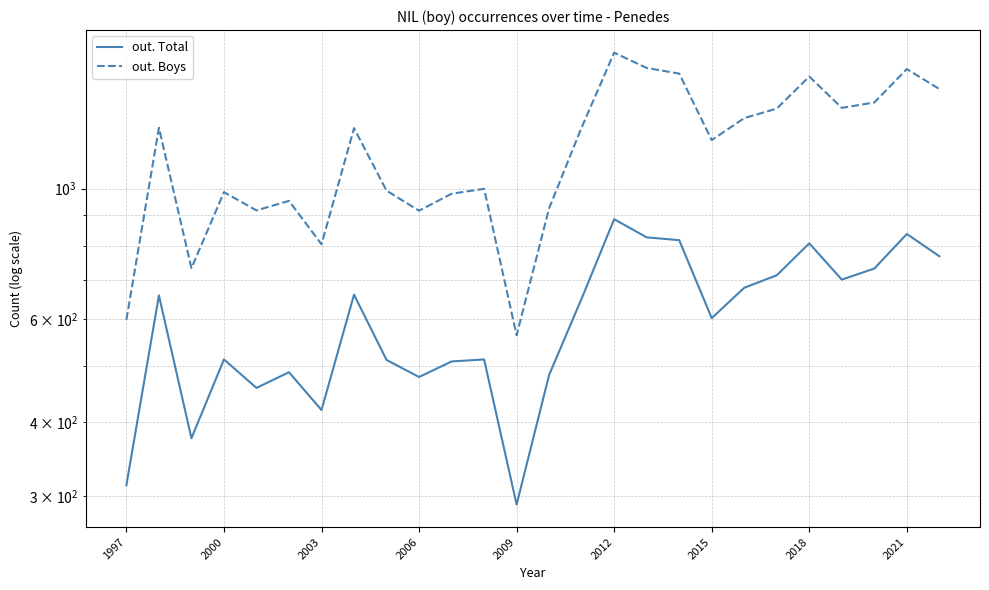

True or false: out. Total has a value of 1036 at 23.

False